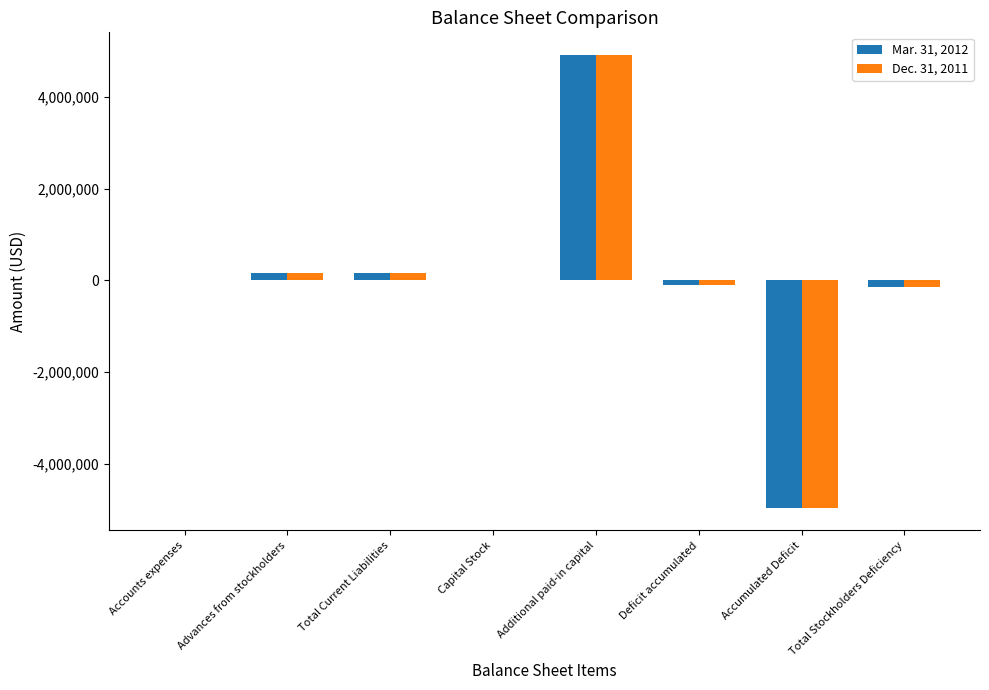

Is it true that Mar. 31, 2012 equals 1500 at Accounts expenses?

True